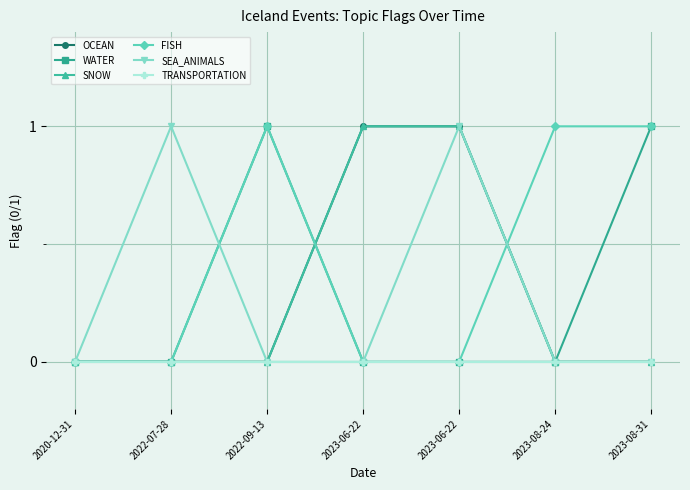

Does the chart have visible grid lines?

Yes